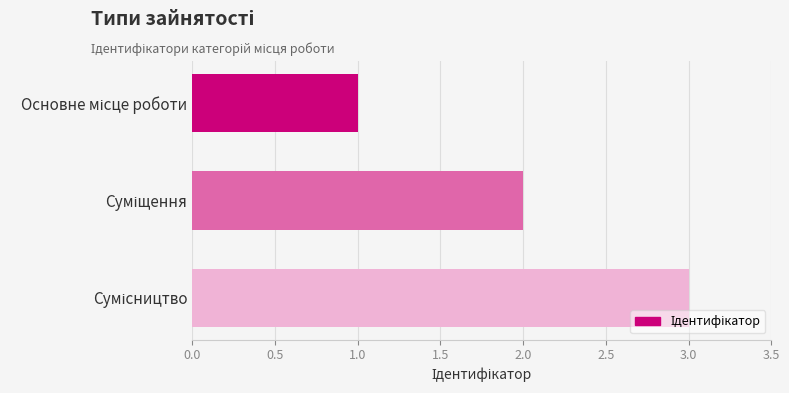

What is the sum of all values?

6